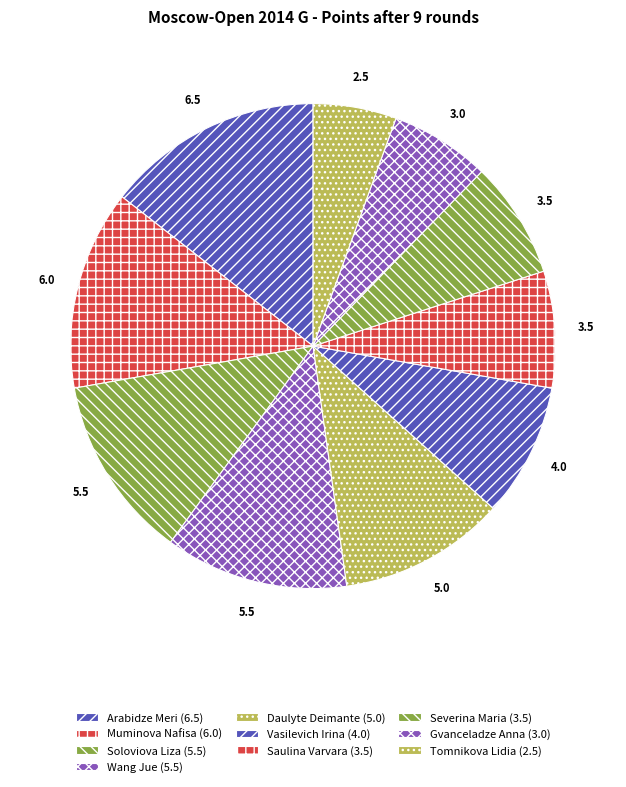

Is there any slice that represents more than half of the pie?

No